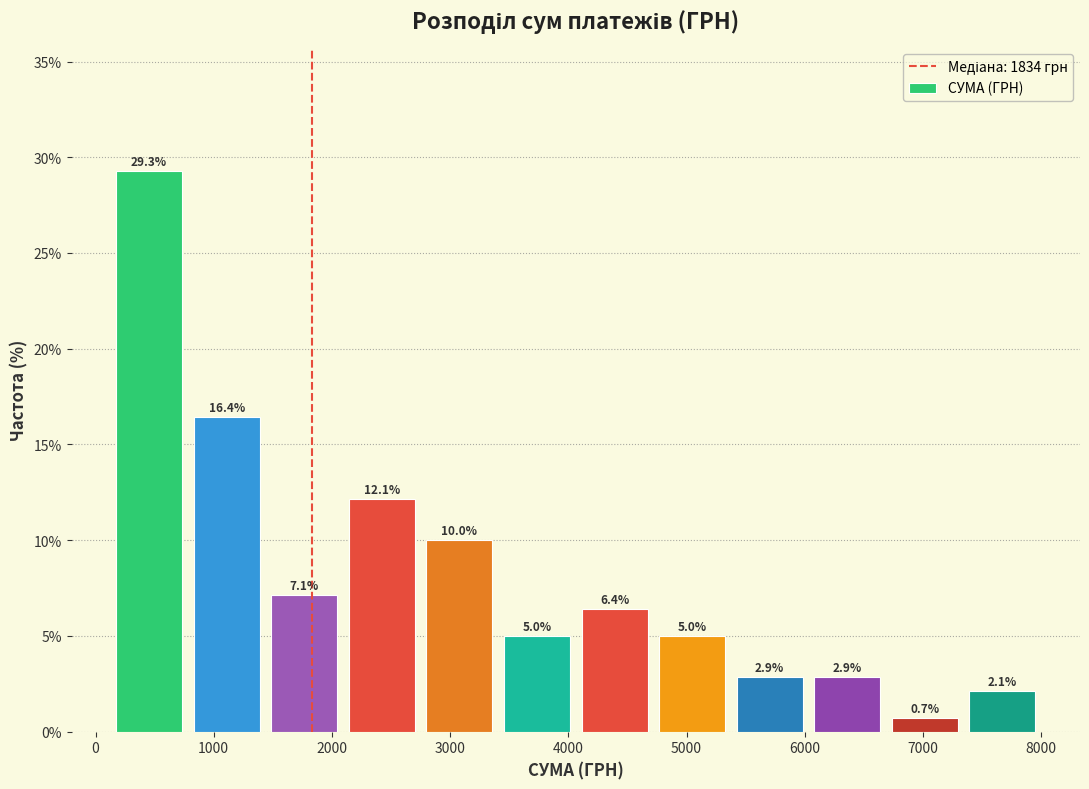

Which range on the x-axis has the tallest bar?

100 to 800